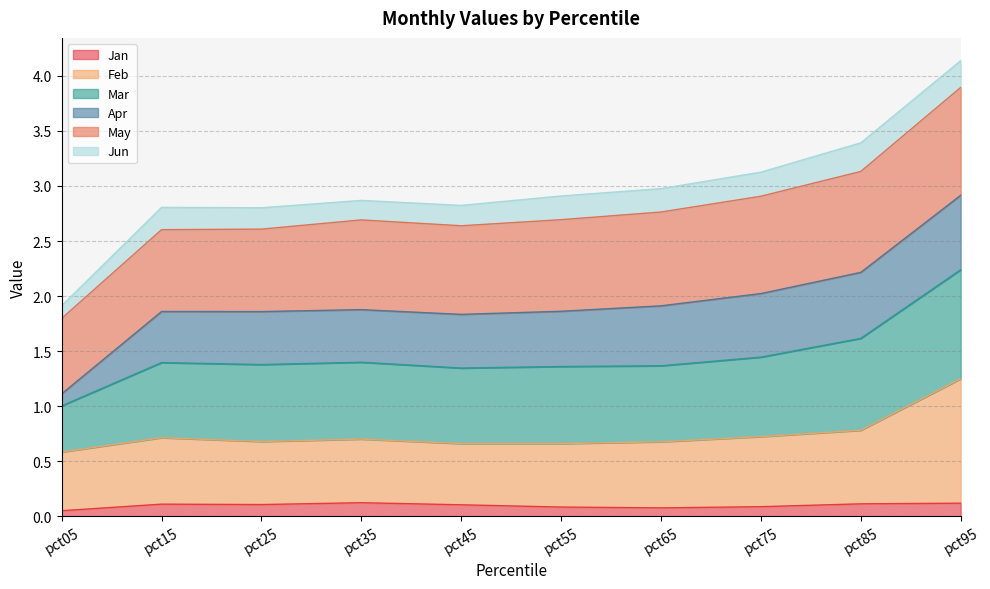

What is the total value across all series at pct45?

2.8